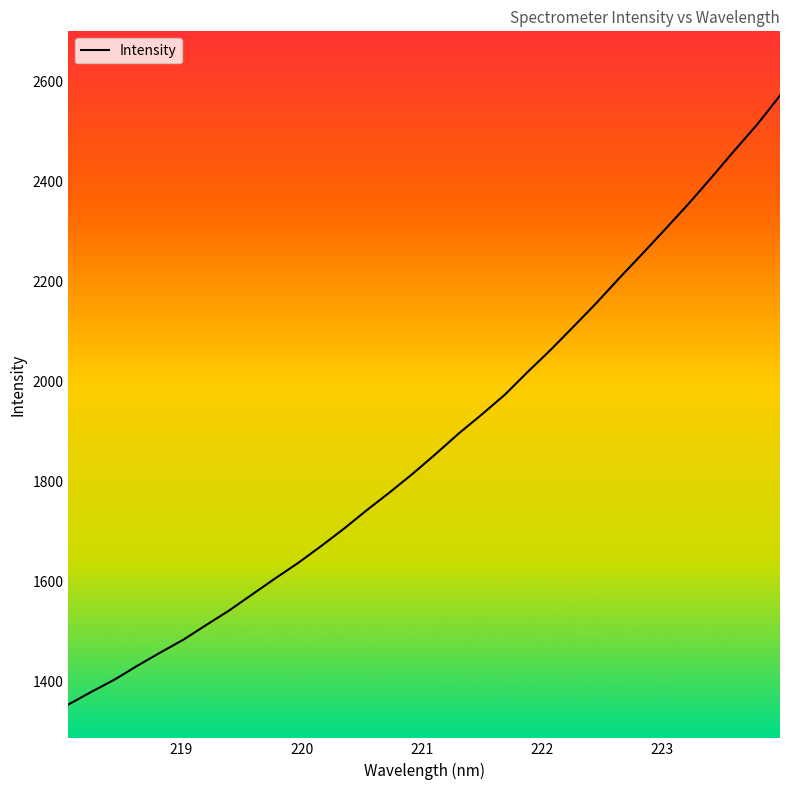

What is the difference between the maximum and minimum values?

1218.1